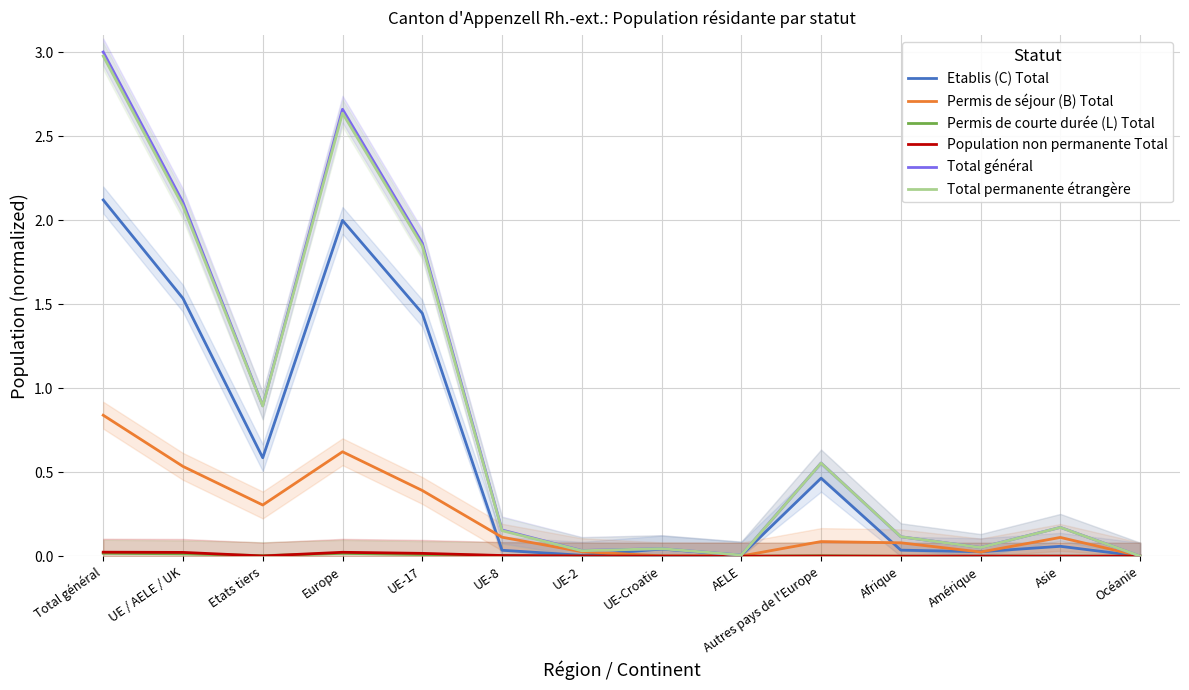

How many lines are shown in the chart?

6